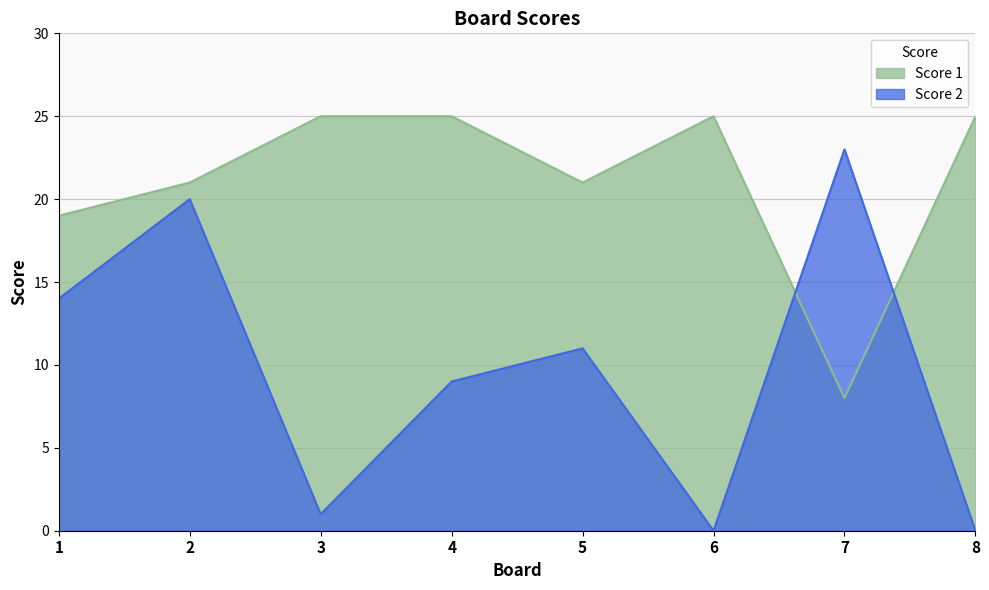

Which category has the lowest value in the Score 2 series?

6